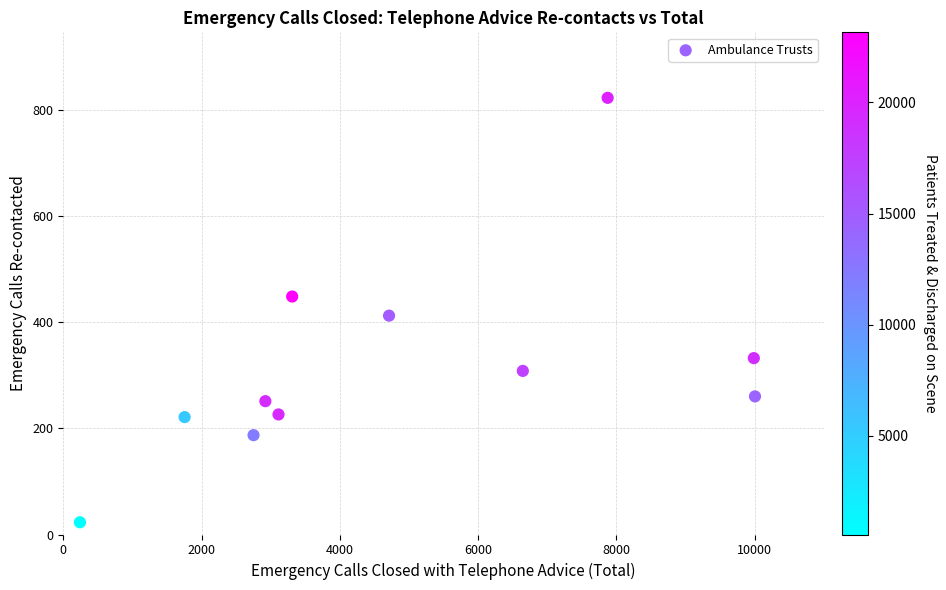

What Y value in the scatter plot is closest to 422?

412